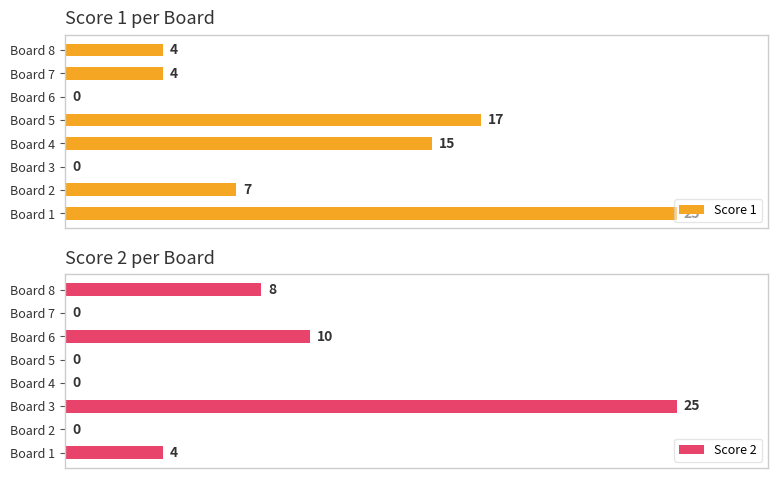

Where is Score 1 nearest to the value 12?

Board 4